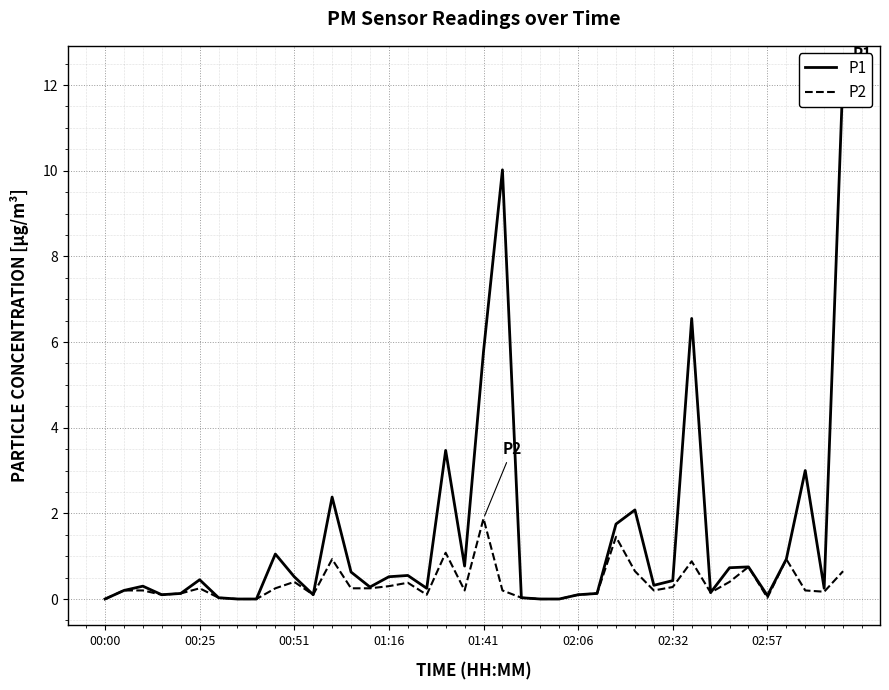

Which category has the highest value in the P1 series?

39